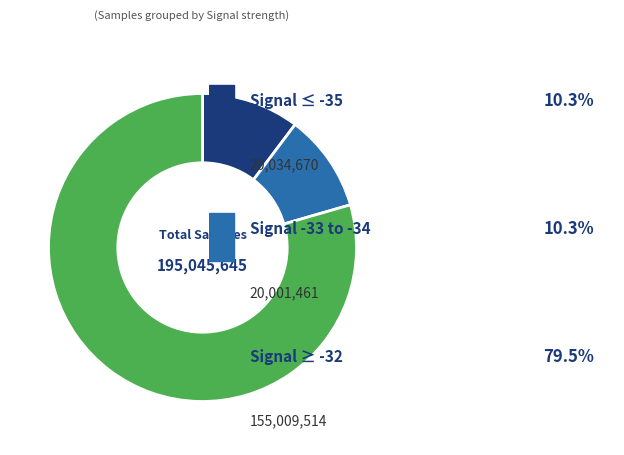

How many segments does this pie chart have?

3